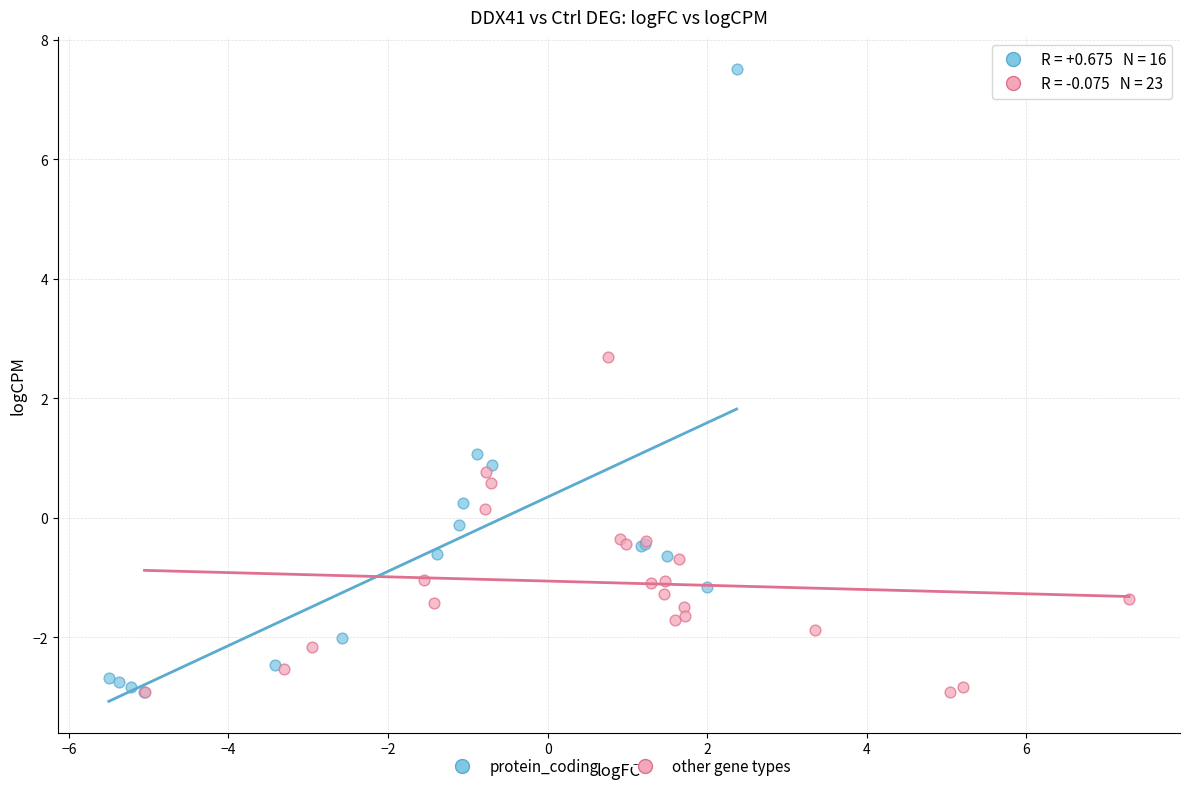

Which series has the widest spread of Y values?

protein_coding